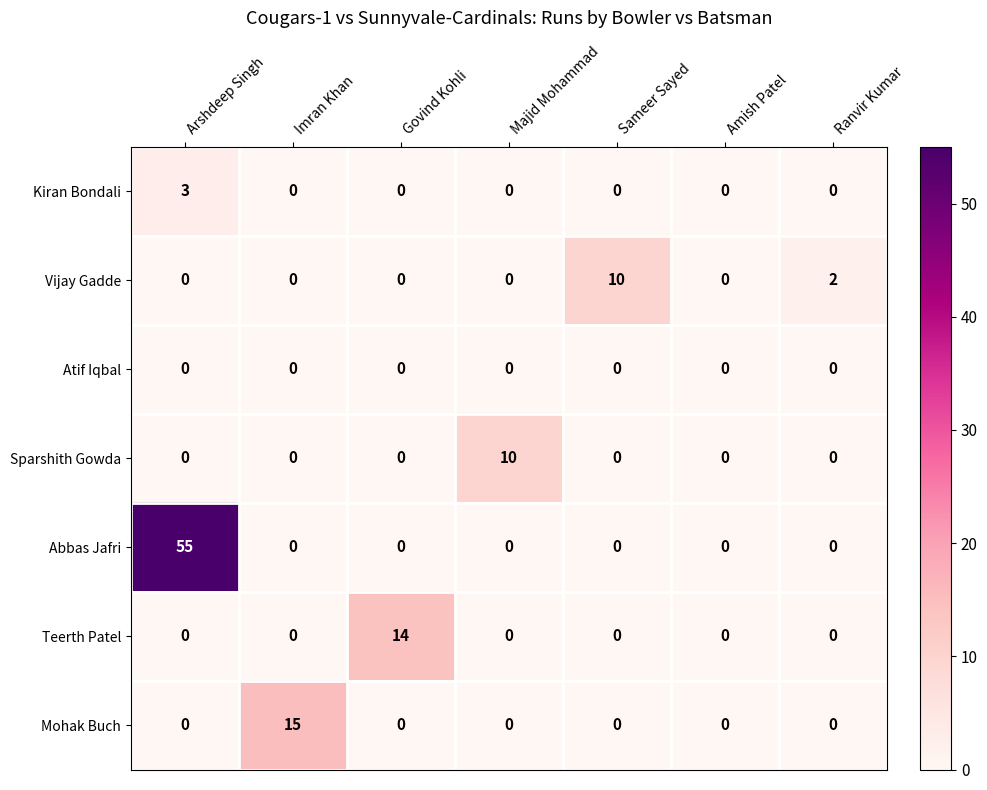

Count the Kiran Bondali values in the range 0 to 1.

6